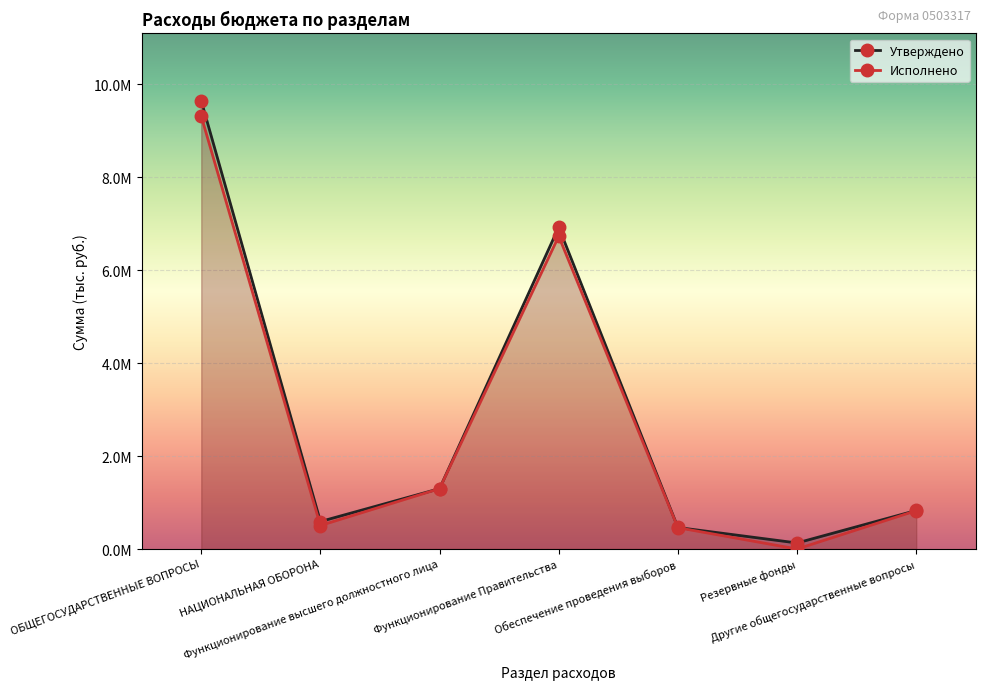

What is the label of the 5th point from the right?

Функционирование высшего должностного лица